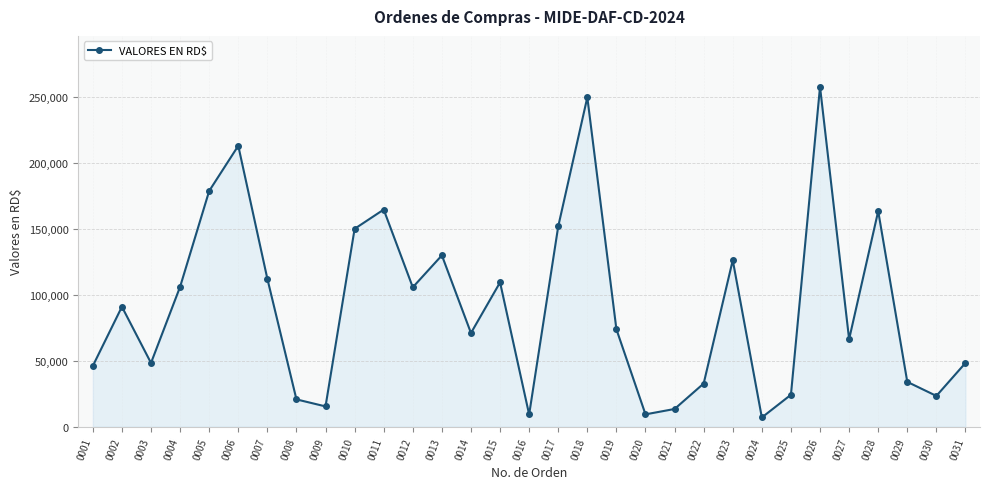

What is the change in value from 0017 to 0030?

-128478.4